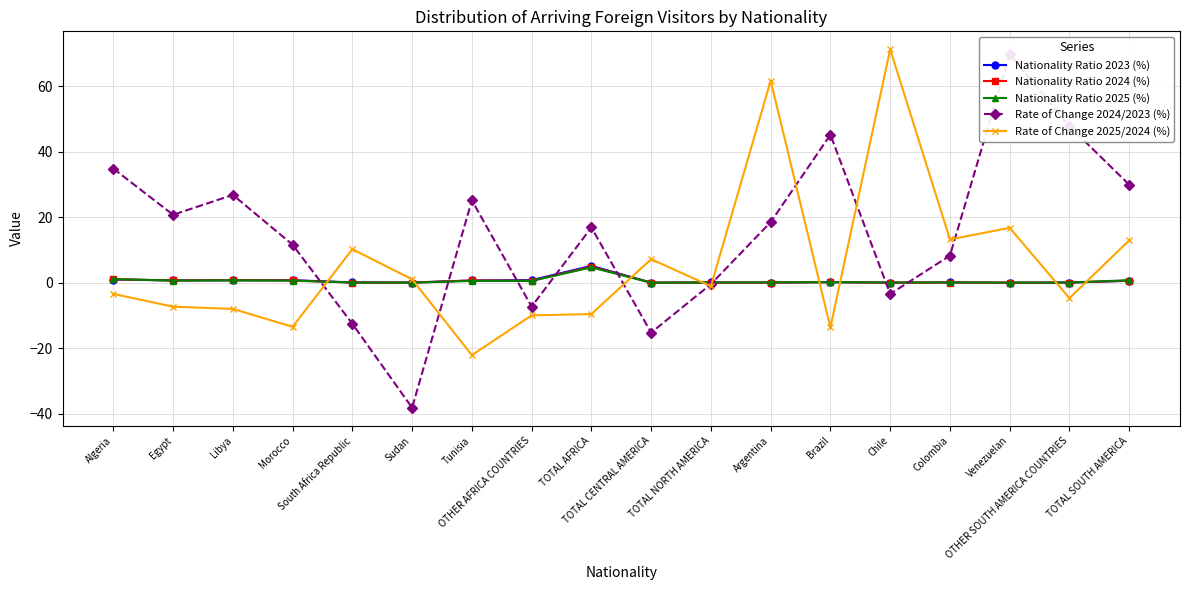

The Rate of Change 2024/2023 (%) series shows -0.3 at TOTAL NORTH AMERICA. True or false?

False